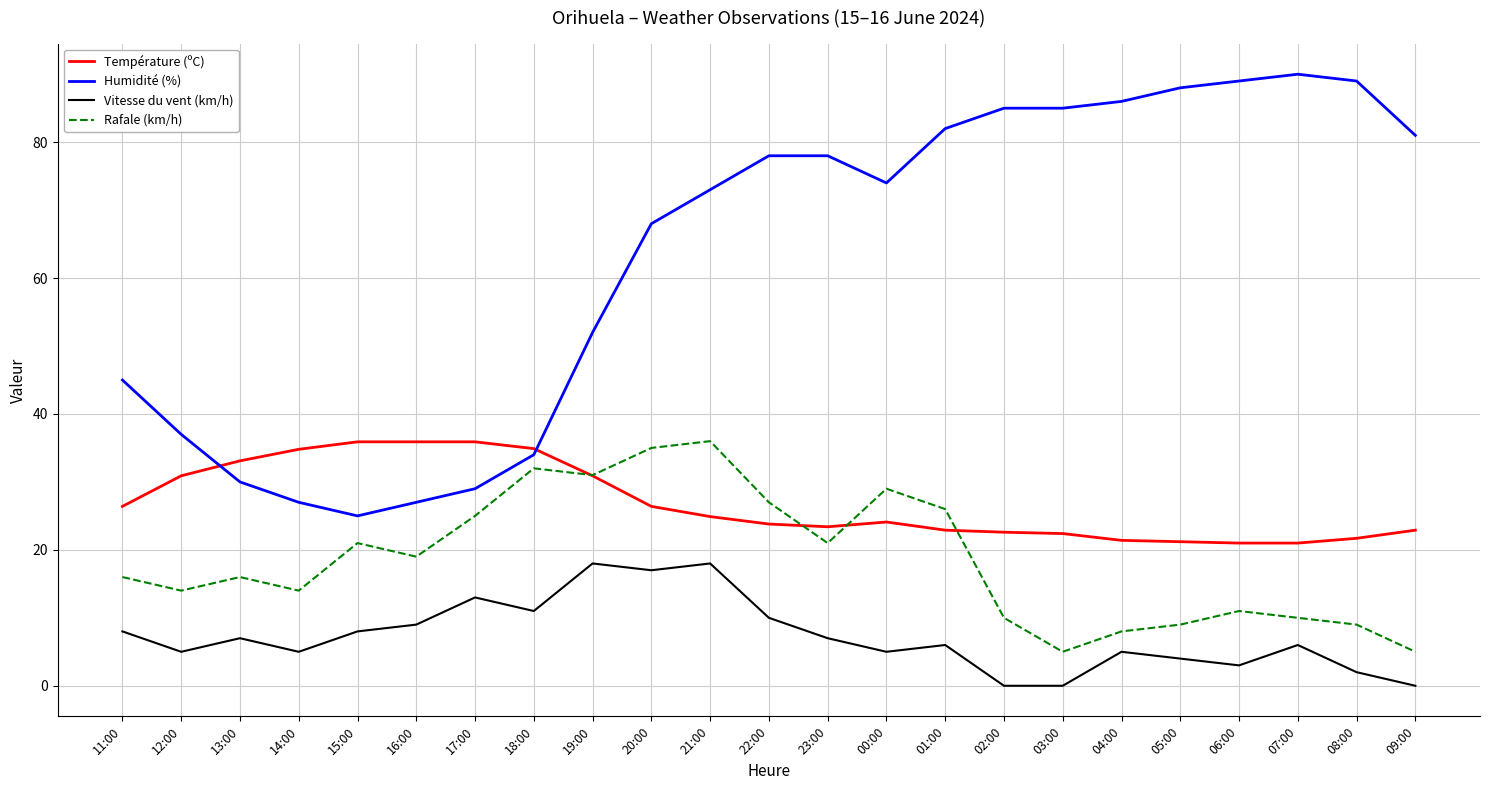

True or false: Rafale (km/h) and Vitesse du vent (km/h) intersect in this chart.

False